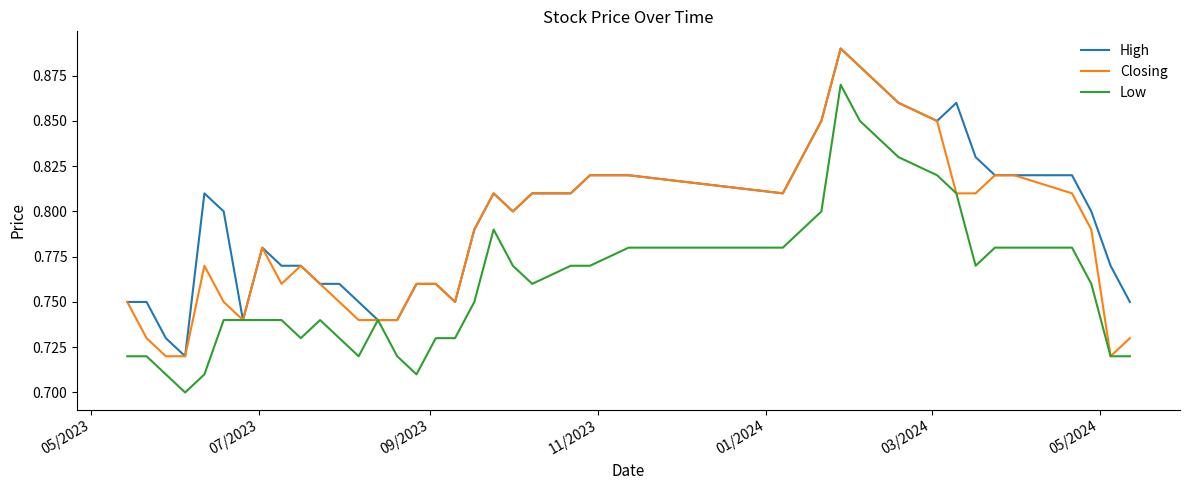

Rank the series by their average value, from lowest to highest.

Low, Closing, High